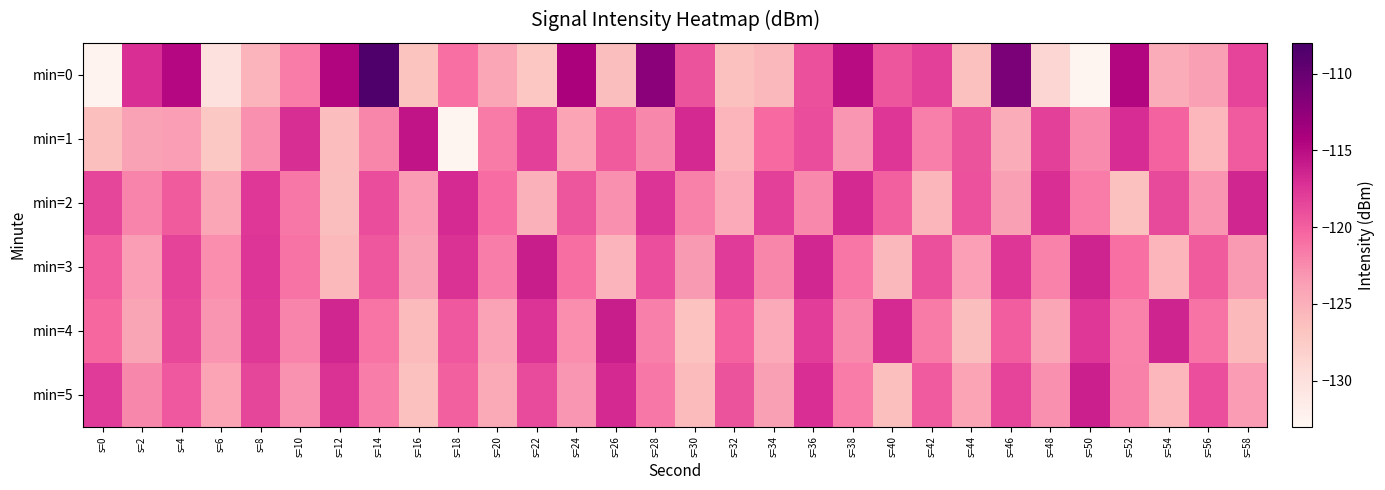

What is the difference between the highest and lowest values at s=52?

11.8